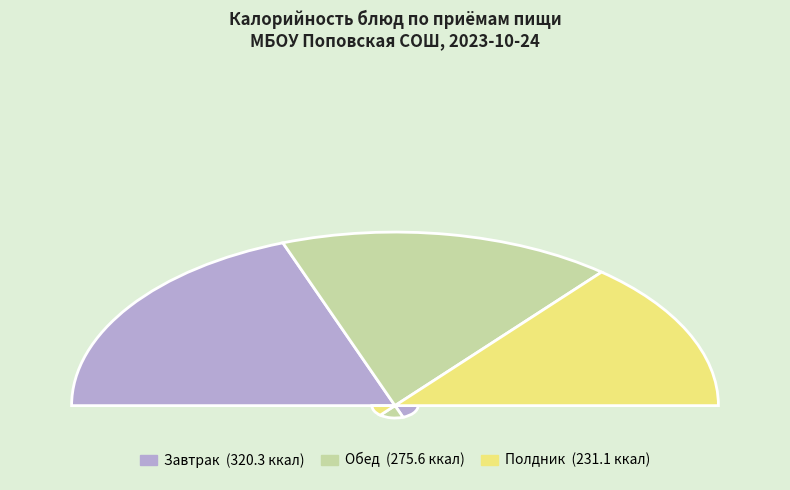

How many slices are in this pie chart?

3